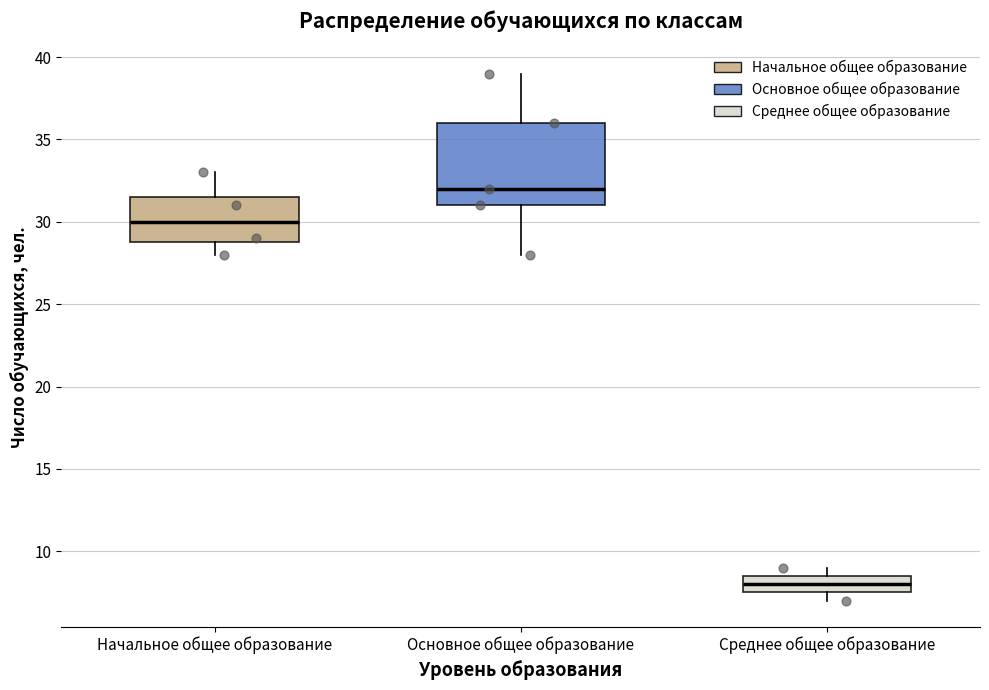

Which box is the tallest, from its lower edge to its upper edge?

Основное общее образование